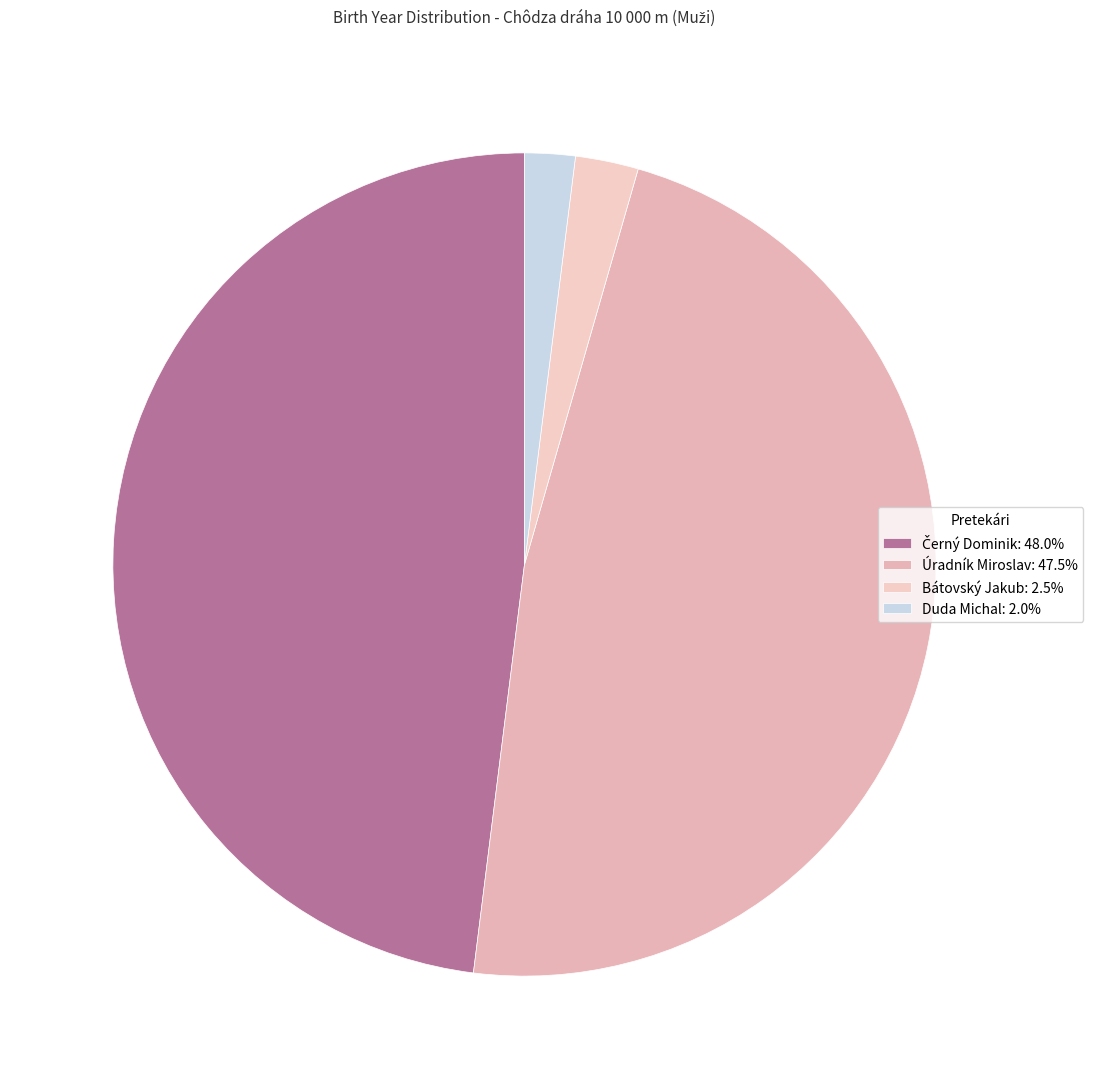

How many slices are in this pie chart?

4